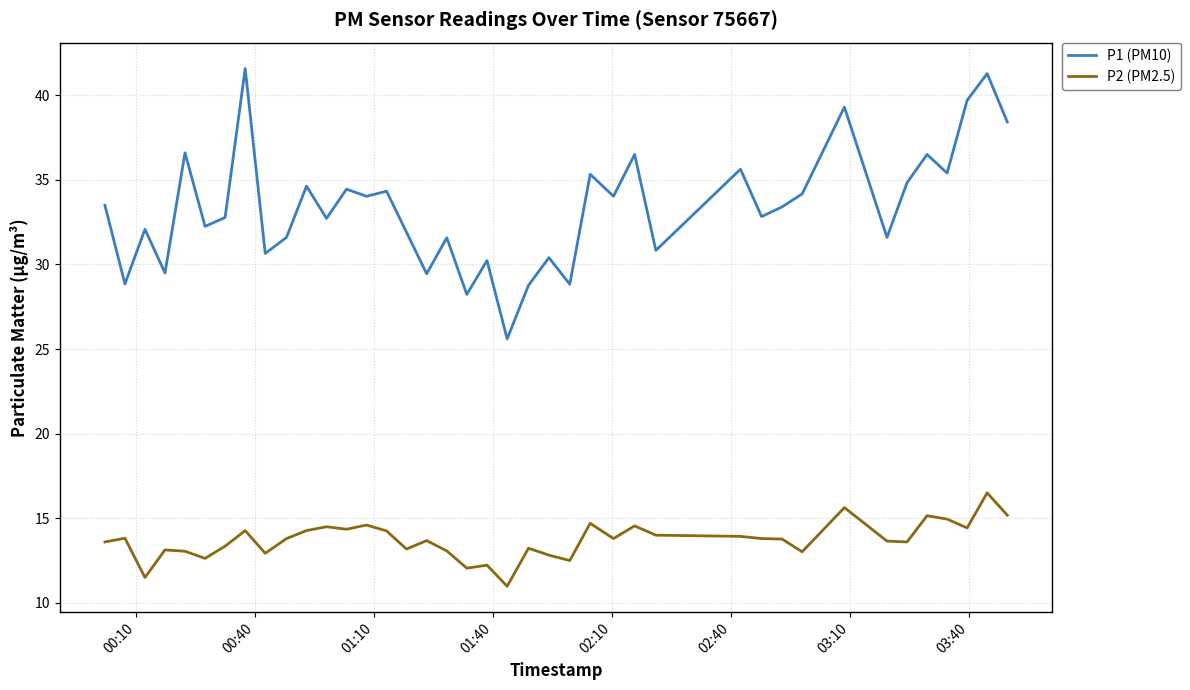

What is the difference between the maximum and minimum values in the P2 (PM2.5) series?

5.5